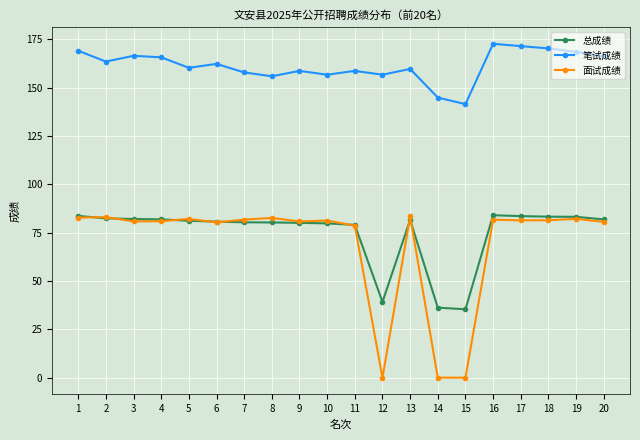

What is the total value across all series at 4?

328.3